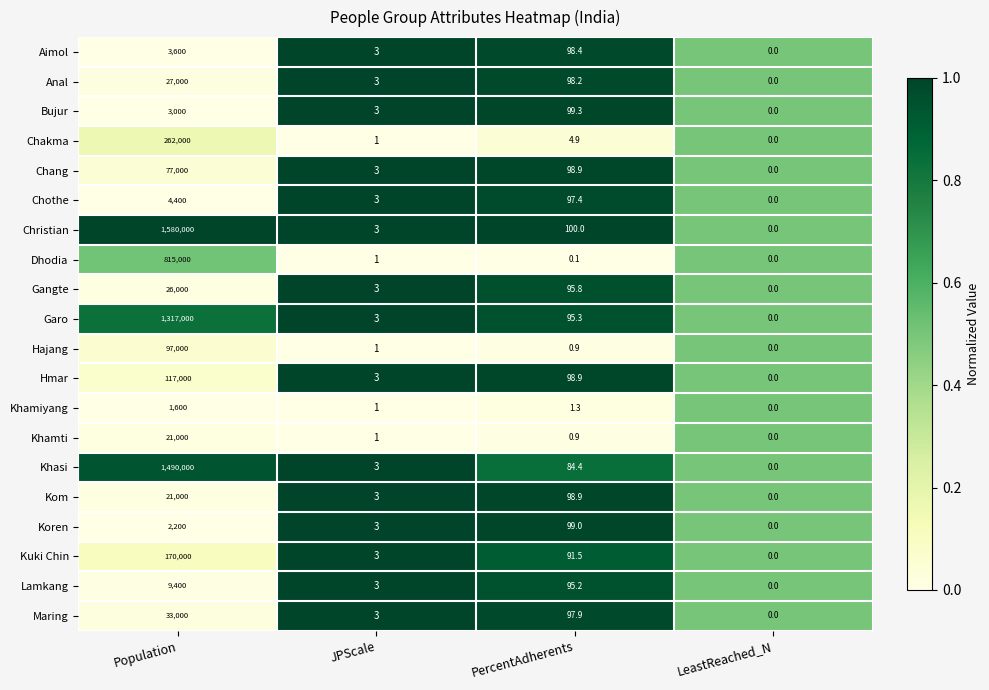

List the labels in order of Kuki Chin value, smallest first.

LeastReached_N, JPScale, PercentAdherents, Population